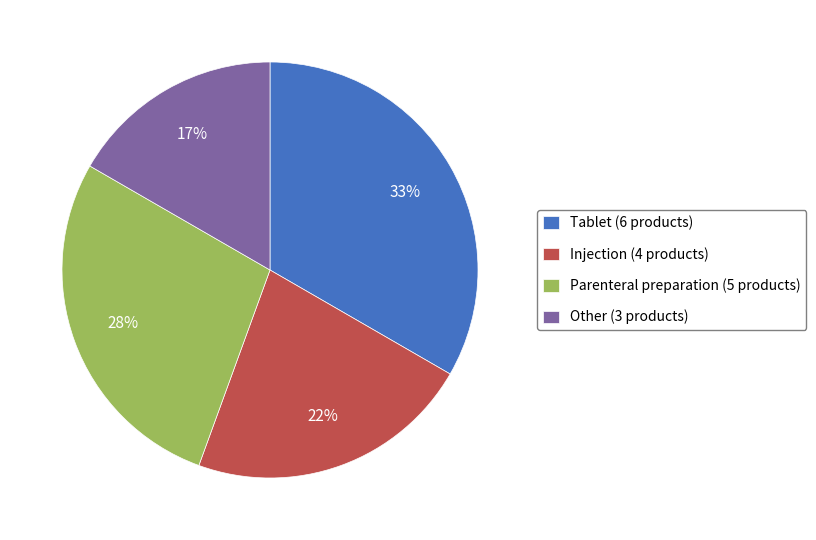

Which category has the biggest portion of the pie?

Tablet (6 products)